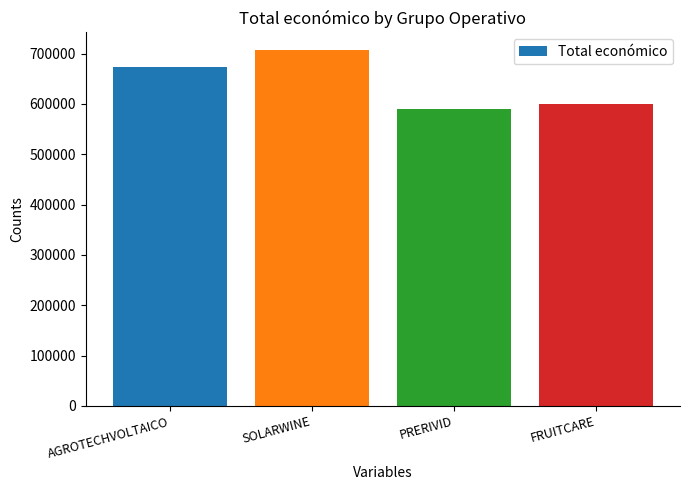

Rank the categories by value from highest to lowest.

SOLARWINE, AGROTECHVOLTAICO, FRUITCARE, PRERIVID